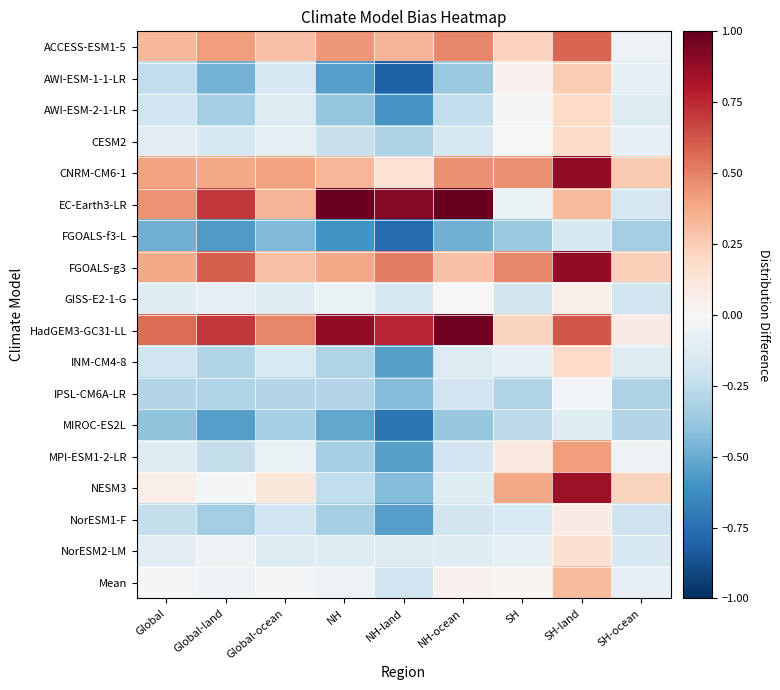

At how many categories does at least one series exceed 0?

9